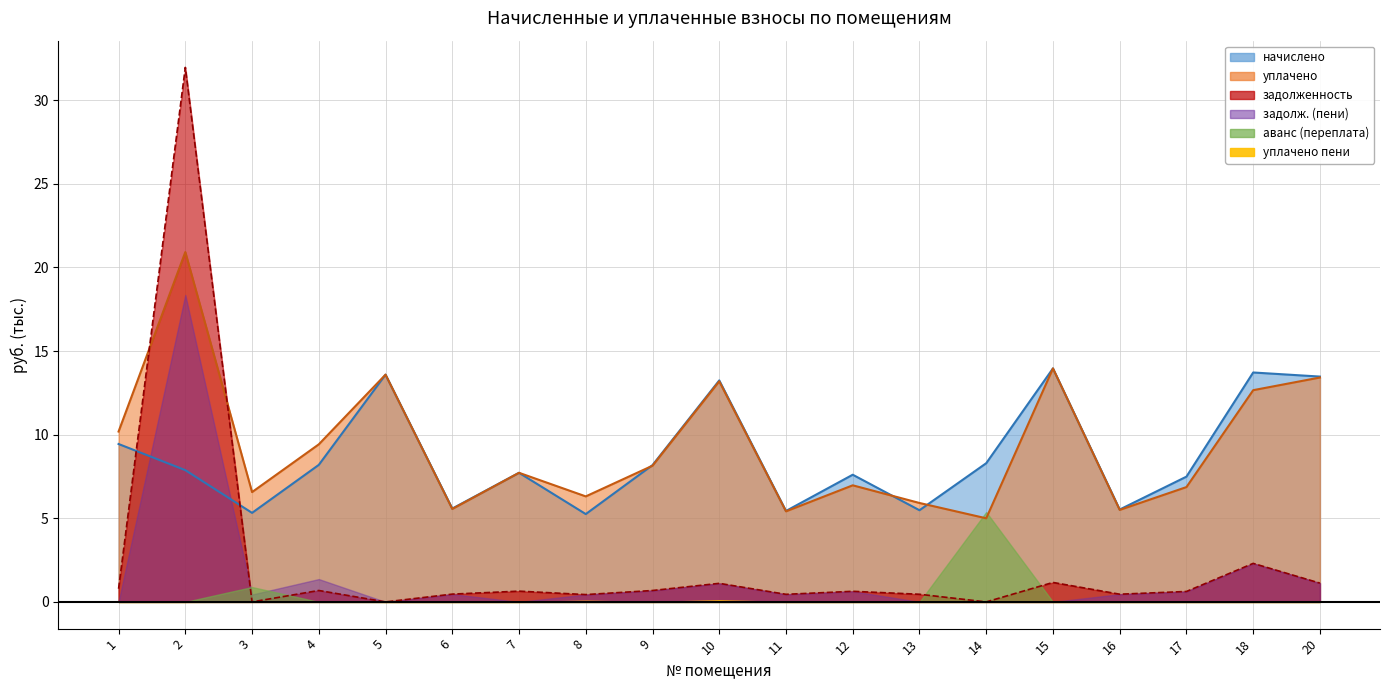

What is the difference between the maximum and minimum values in the уплачено series?

15.9